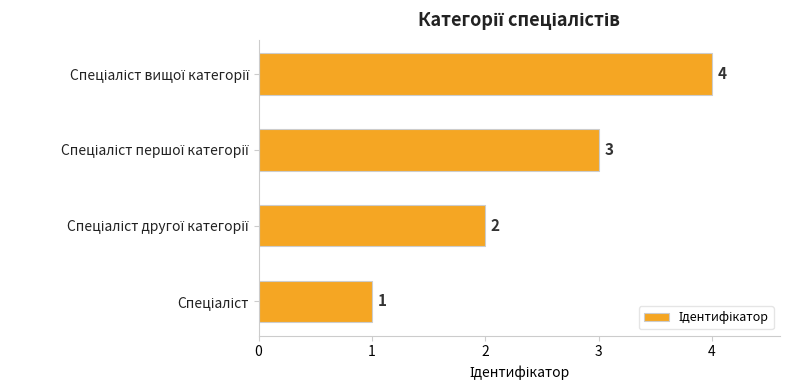

What is the difference between the maximum and minimum values?

3